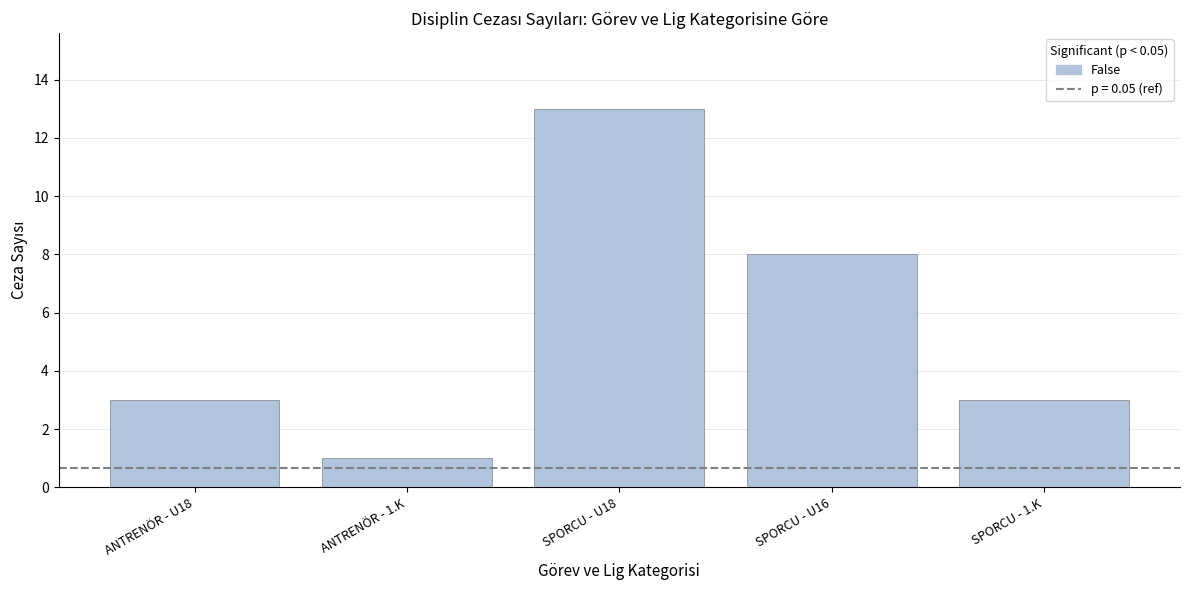

Reading left to right, what are all the values shown in this chart?

3	1	13	8	3